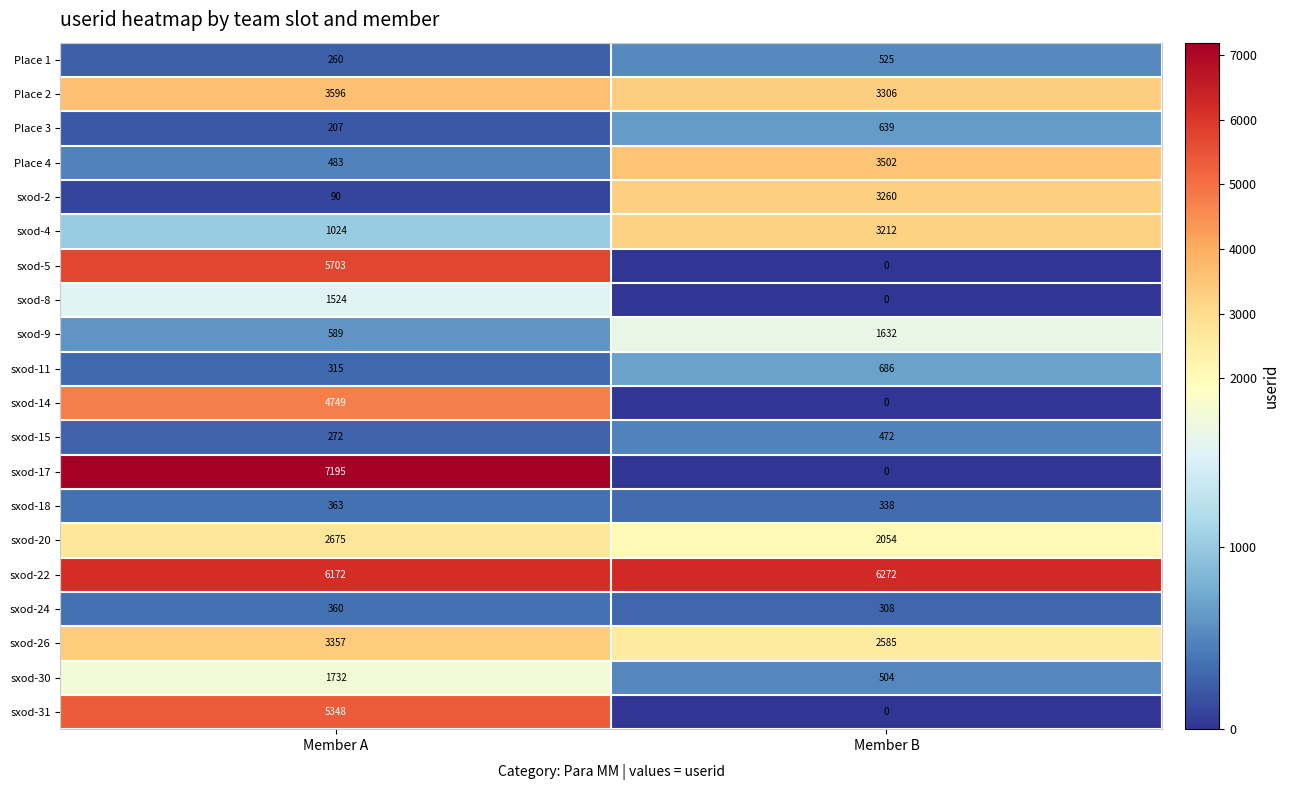

At which category does the chart reach its minimum across all series?

Member B